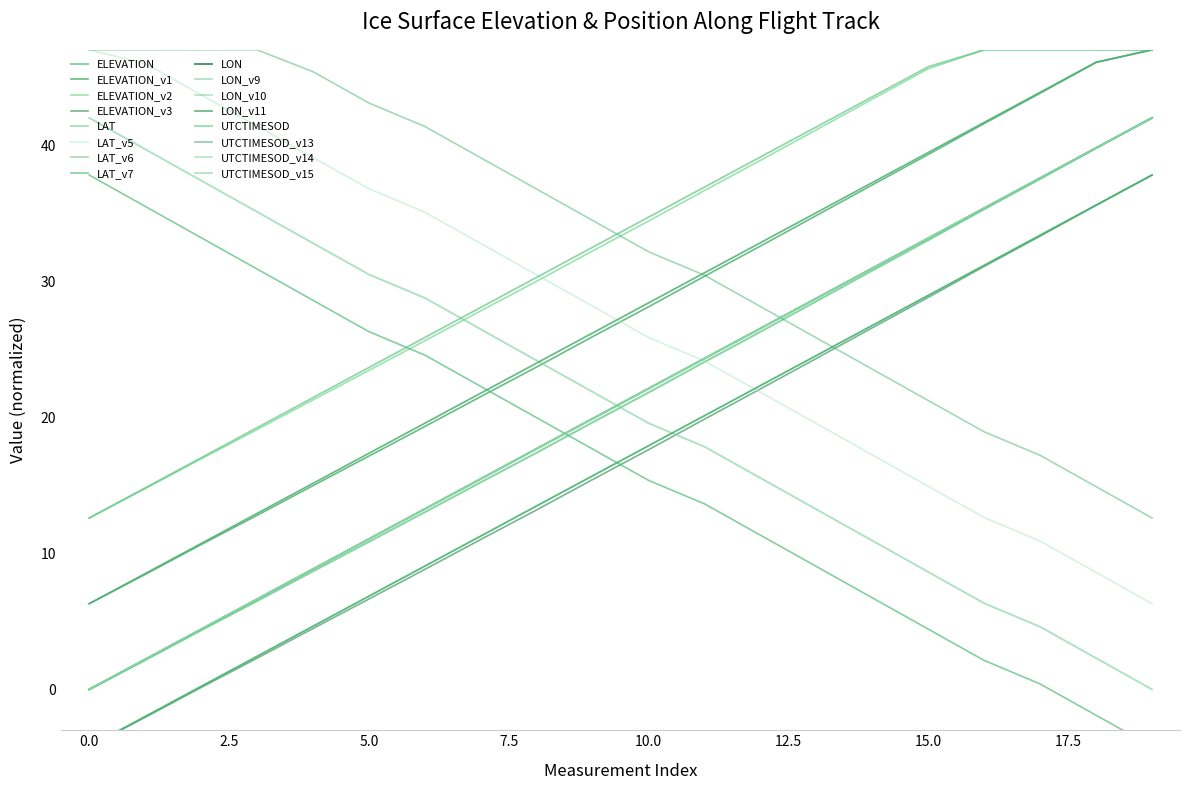

True or false: UTCTIMESOD_norm and LON intersect in this chart.

False